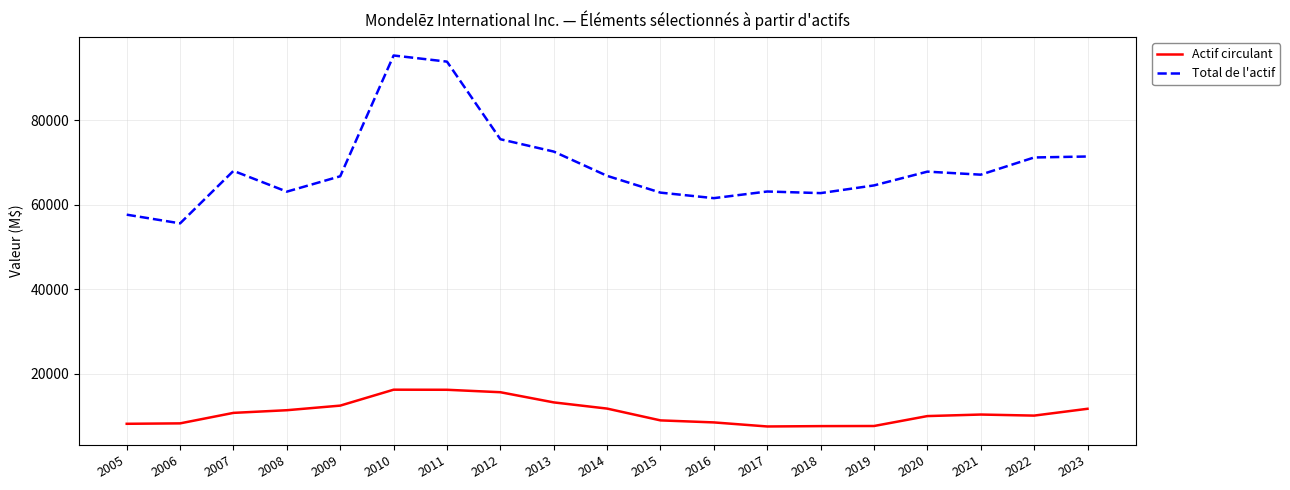

True or false: Actif circulant and Total de l'actif intersect in this chart.

False